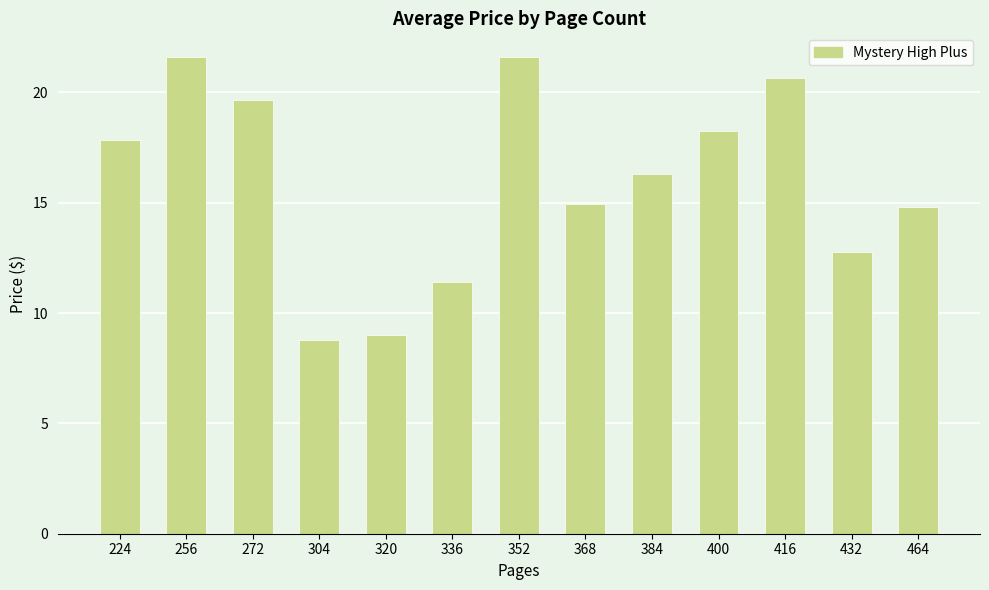

At which label does the data first exceed 16?

224